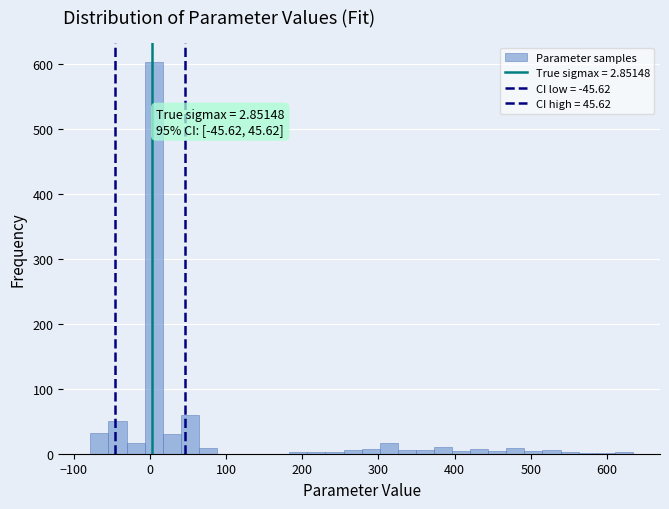

Read against the x-axis, roughly where is the centre of the tallest bar?

0